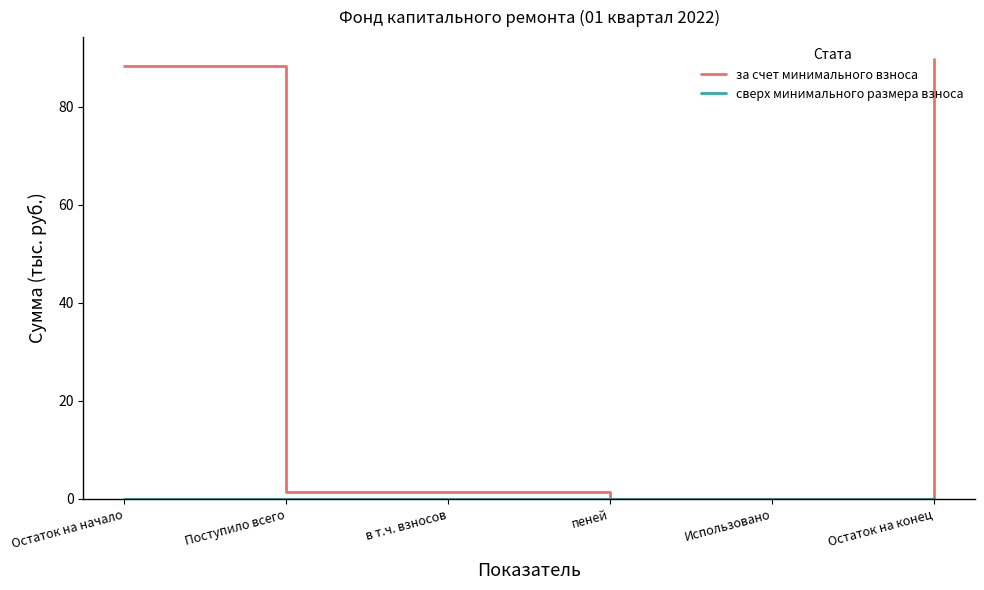

Which series has the widest spread of values?

за счет минимального взноса